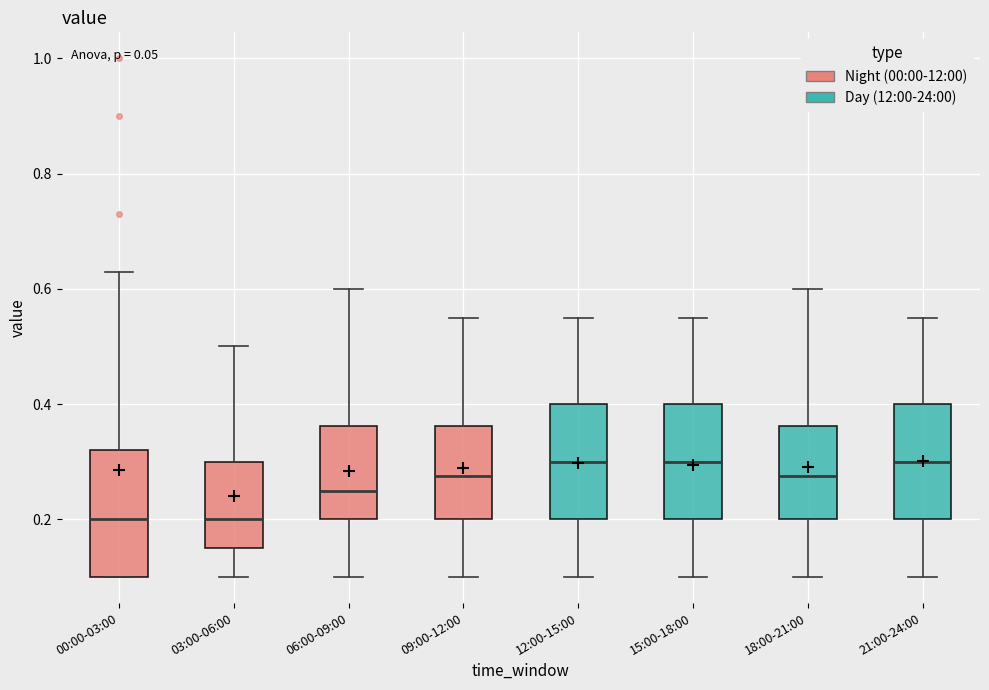

Reading left to right, read every box against the y-axis: the position of its median line, the range the box covers, and the ends of its whiskers. The values are not printed on the chart, so give them approximately, as read against the axis.

00:00-03:00: median 0.20, box 0.10 to 0.32, whiskers 0.10 to 0.64
03:00-06:00: median 0.20, box 0.16 to 0.30, whiskers 0.10 to 0.50
06:00-09:00: median 0.26, box 0.20 to 0.36, whiskers 0.10 to 0.60
09:00-12:00: median 0.28, box 0.20 to 0.36, whiskers 0.10 to 0.56
12:00-15:00: median 0.30, box 0.20 to 0.40, whiskers 0.10 to 0.56
15:00-18:00: median 0.30, box 0.20 to 0.40, whiskers 0.10 to 0.56
18:00-21:00: median 0.28, box 0.20 to 0.36, whiskers 0.10 to 0.60
21:00-24:00: median 0.30, box 0.20 to 0.40, whiskers 0.10 to 0.56